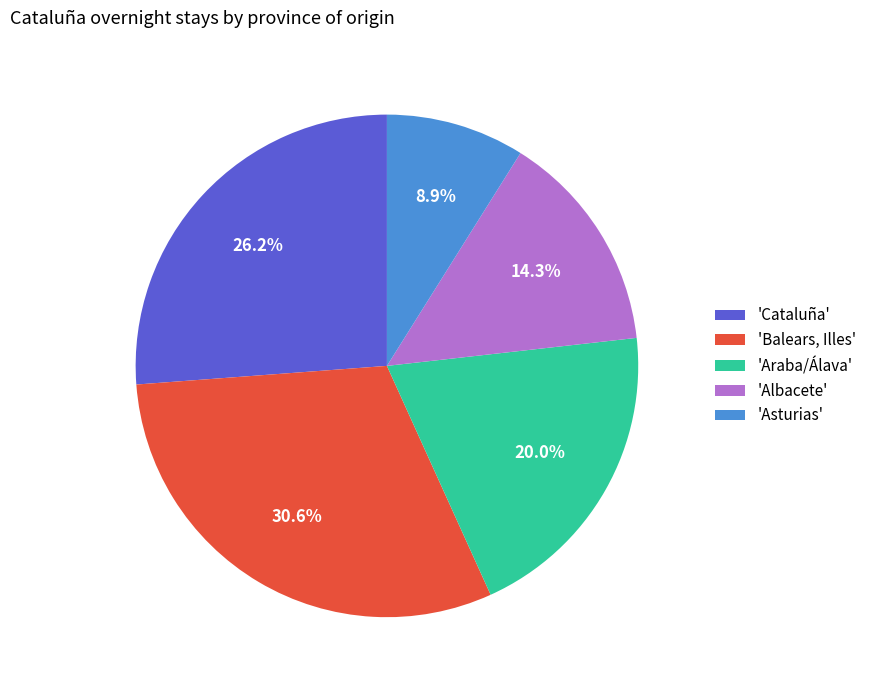

Count the number of slices in the pie.

5